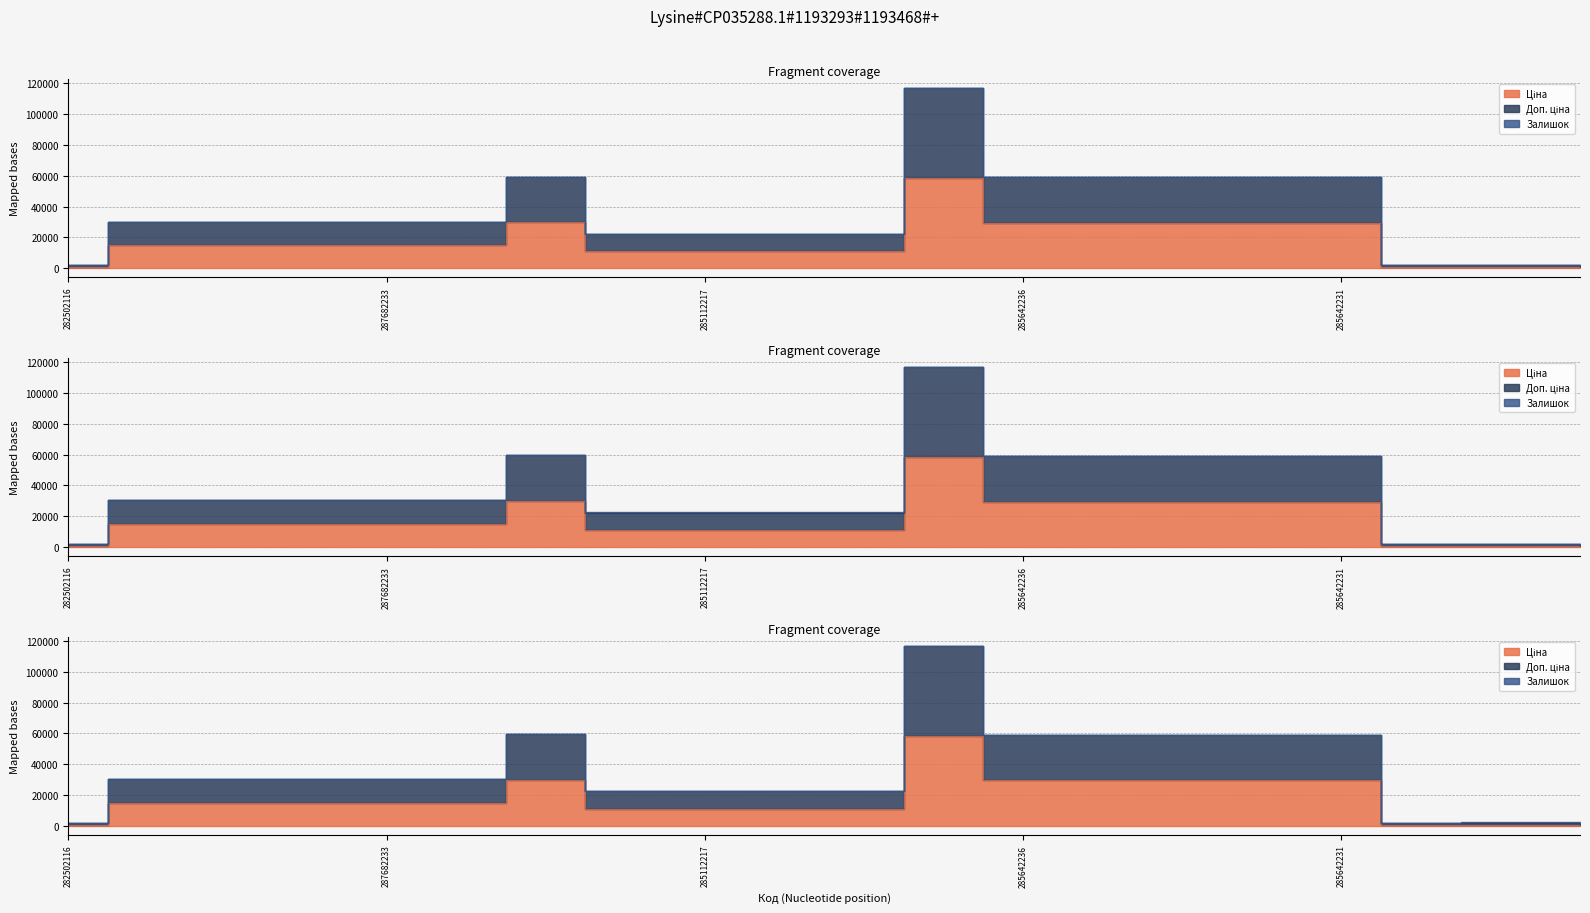

What is the difference between the maximum and minimum values in the Доп. ціна series?

114812.4